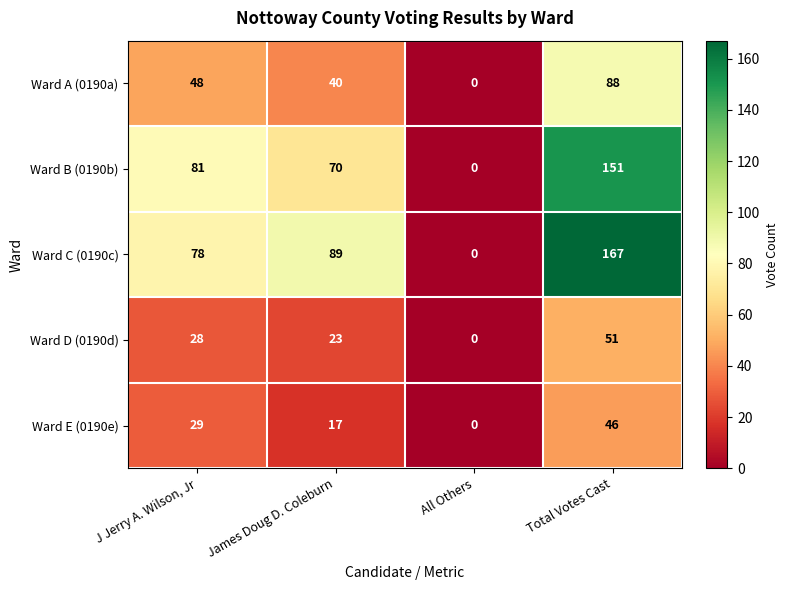

At Total Votes Cast, list the series in order from largest to smallest.

Ward C (0190c), Ward B (0190b), Ward A (0190a), Ward D (0190d), Ward E (0190e)